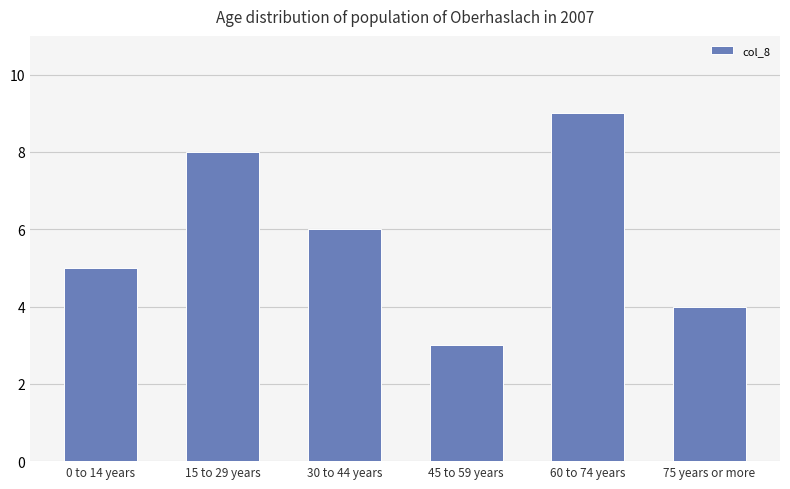

Reading left to right, what are all the values shown in this chart?

5	8	6	3	9	4